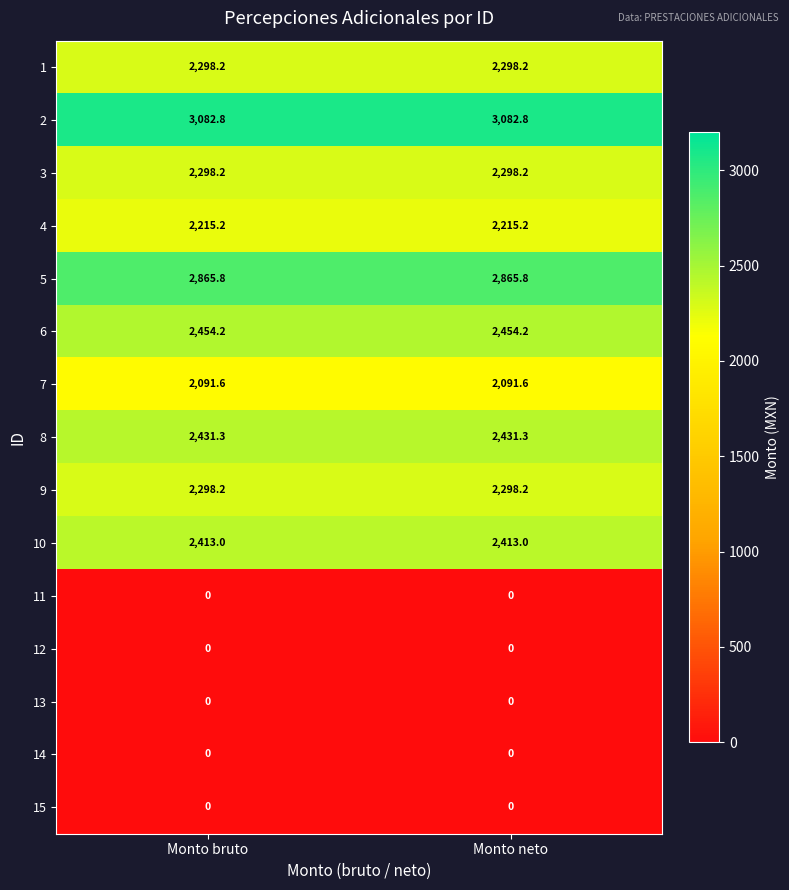

Is it true that 10 equals 2413.0 at Monto bruto?

True